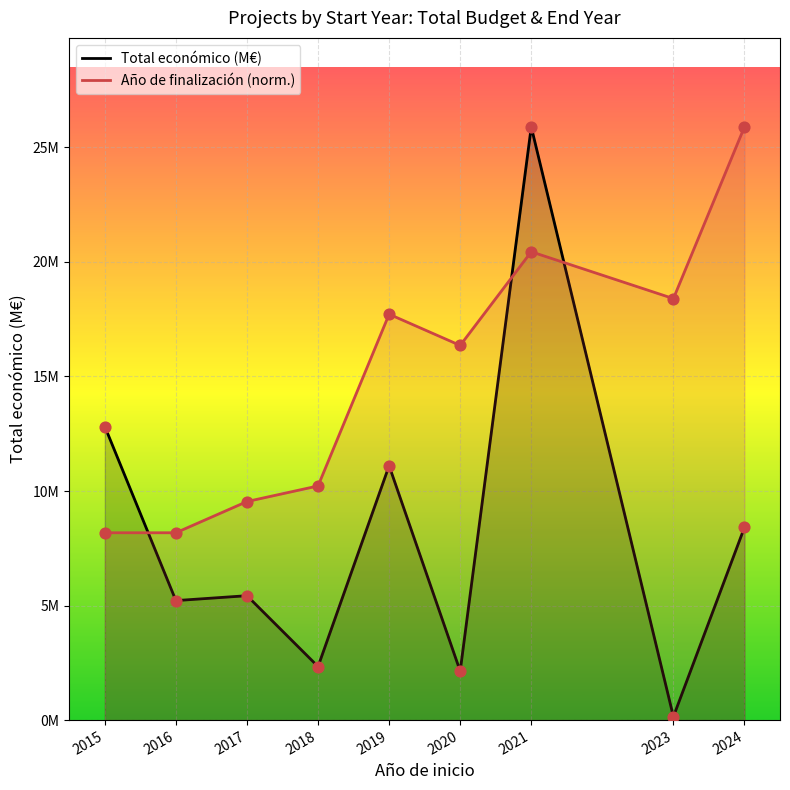

What are all the series names shown in the legend?

Total económico (M€), Año de finalización (norm.)